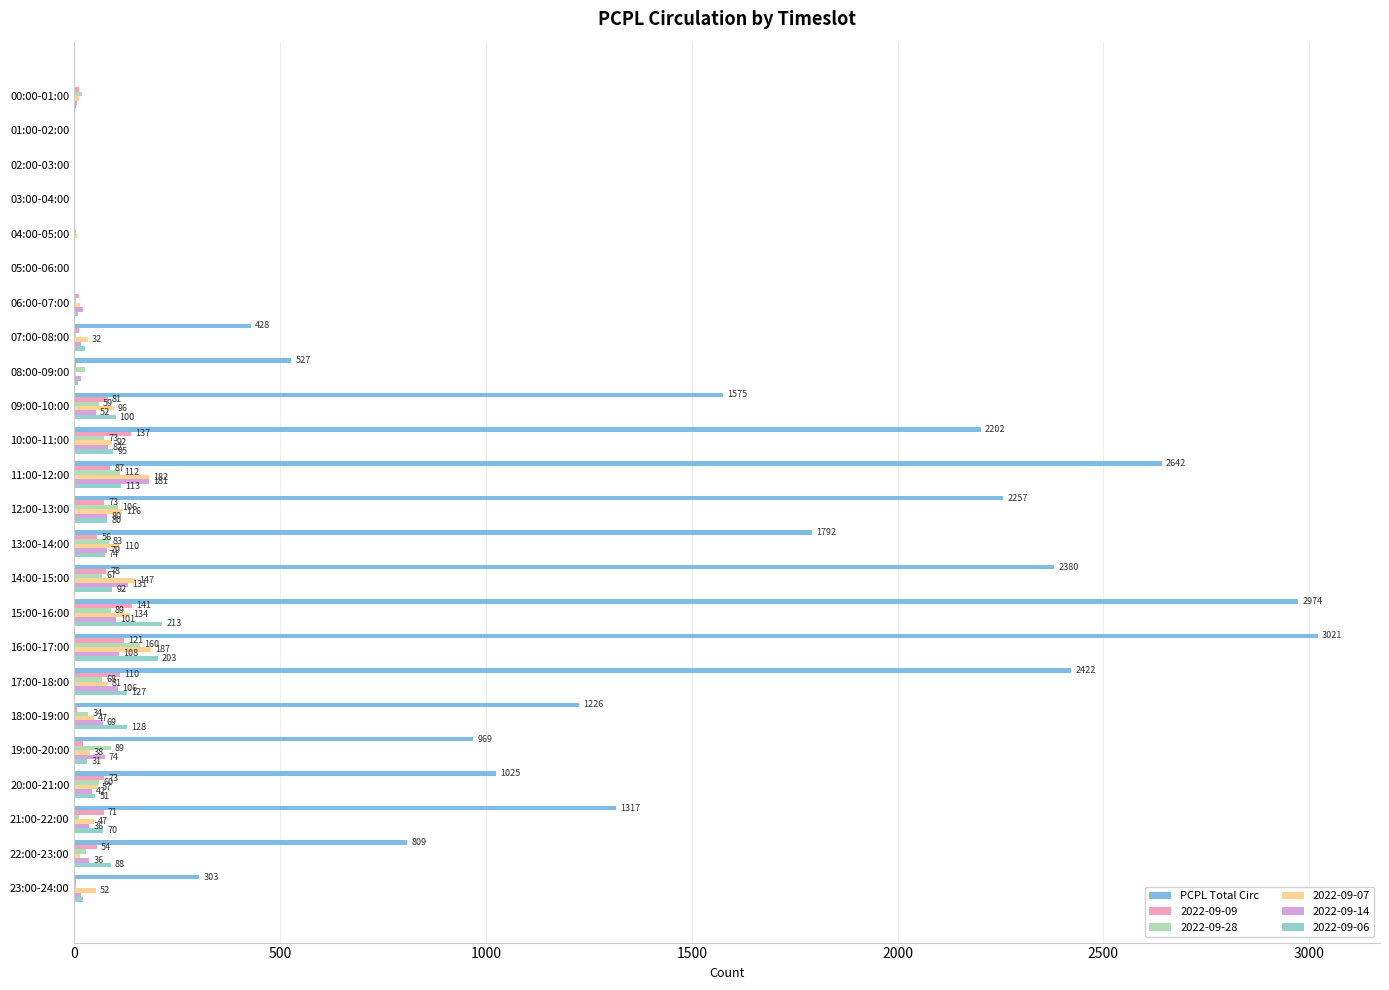

Is the value of 2022-09-14 at 11:00-12:00 greater than the value of 2022-09-28 at 06:00-07:00?

Yes